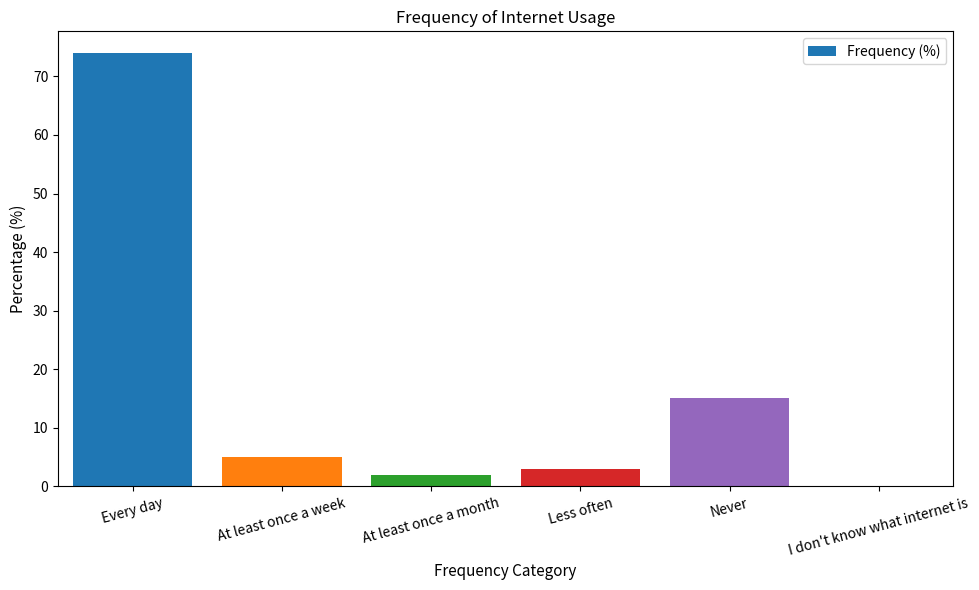

What is the sum of all values?

99